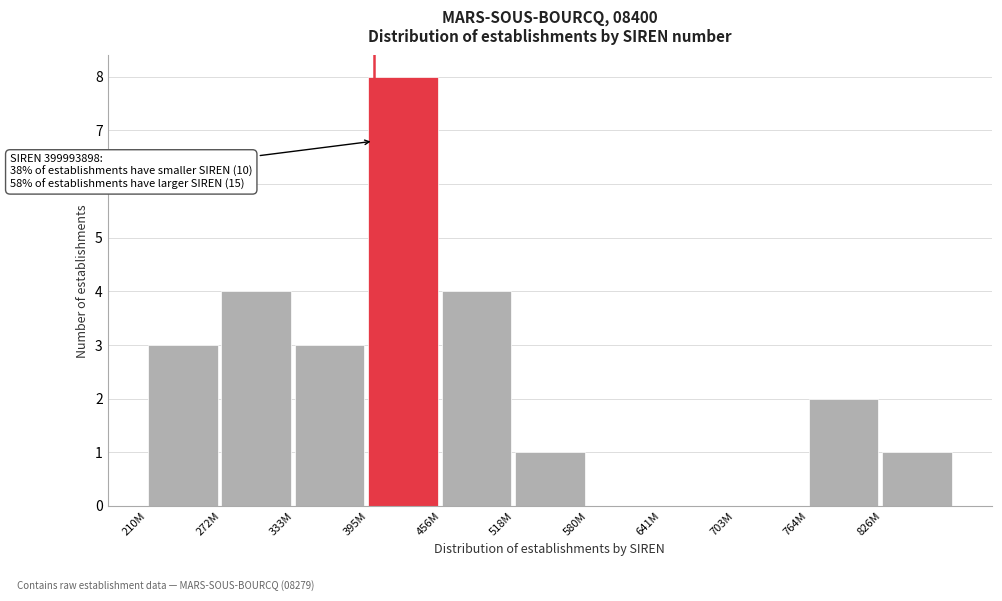

Reading left to right, what are all the values shown in this chart?

210M=3	272M=4	333M=3	395M=8	456M=4	518M=1	580M=0	641M=0	703M=0	764M=2	826M=1